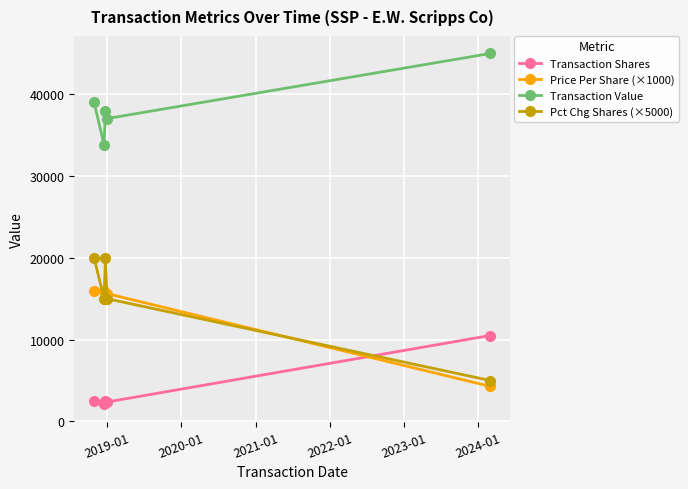

At how many categories does at least one series exceed 26501?

5